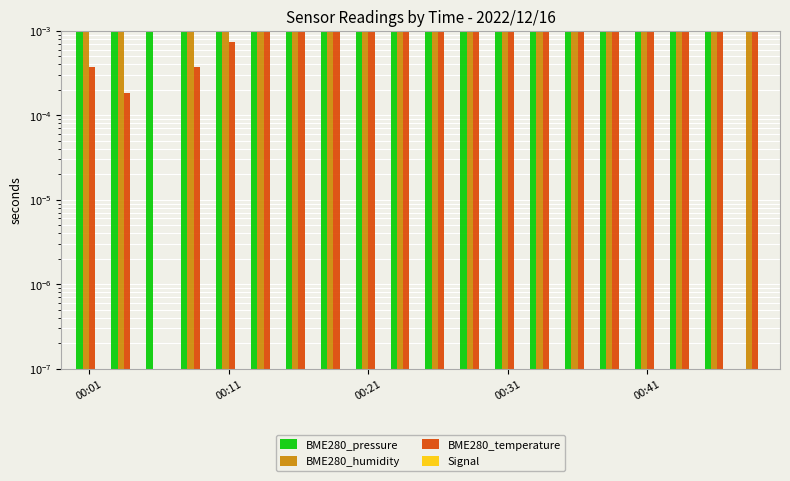

Are the bars grouped side by side (vs. stacked)?

Yes